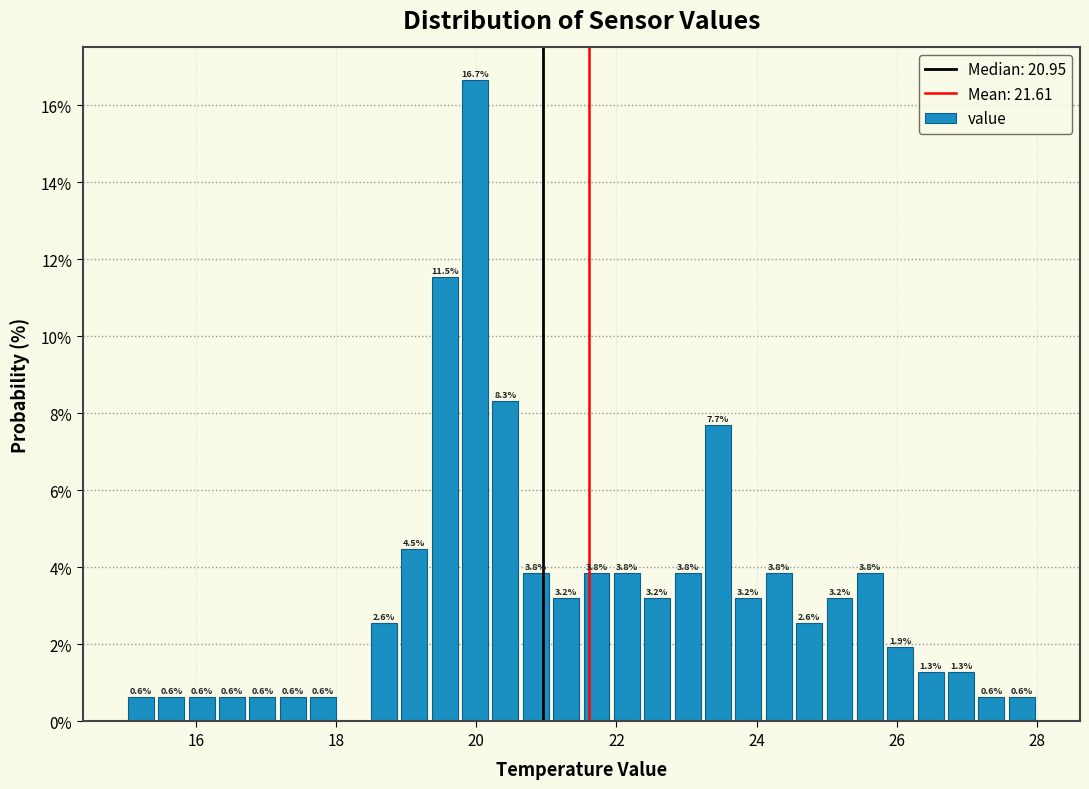

Around what value on the x-axis is the tallest bar? Give the approximate position of its centre, as read against the axis.

20.0